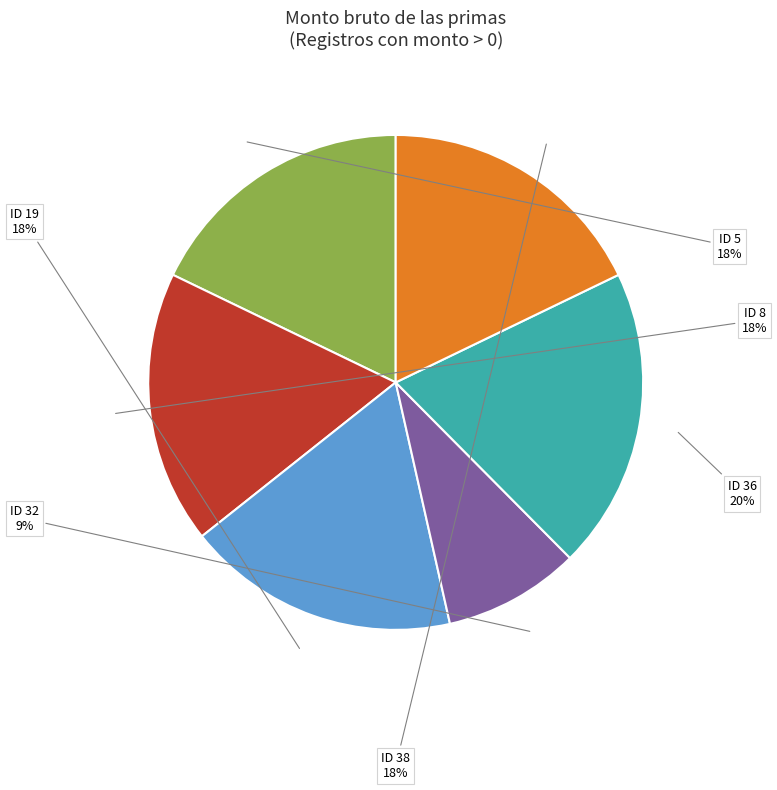

To the nearest percent, what is the difference between the largest and smallest slice percentages?

11%